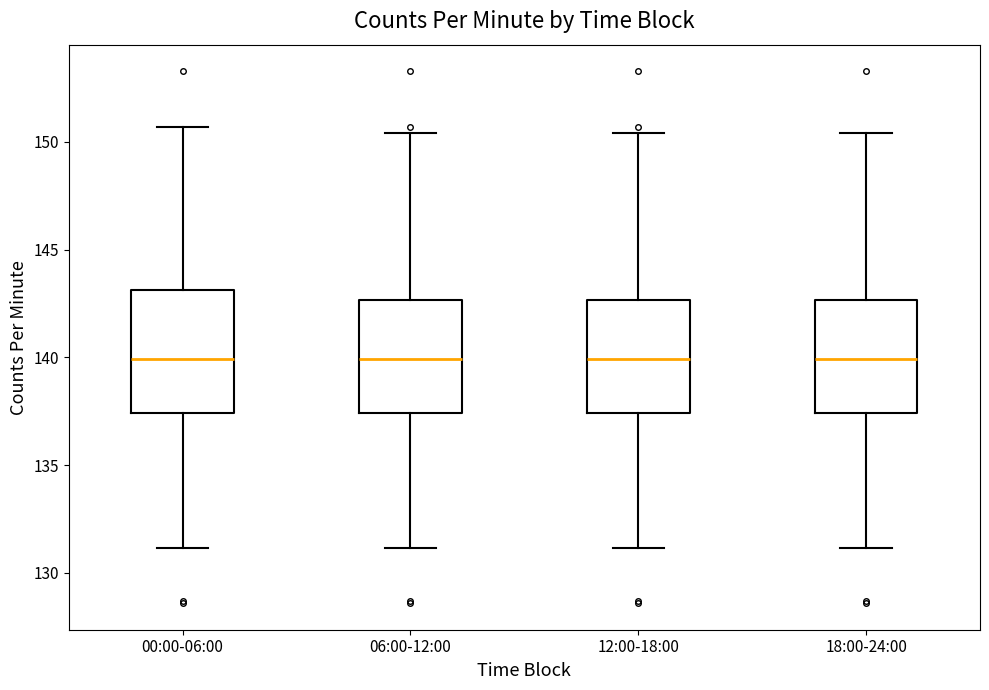

Where does the upper whisker of the box for 18:00-24:00 end on the y-axis? The values are not printed on the chart, so give them approximately, as read against the axis.

150.5